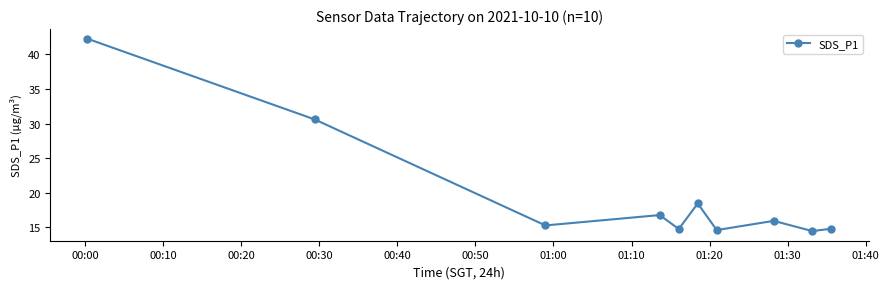

What is the value of the 1st point from the left?

42.3